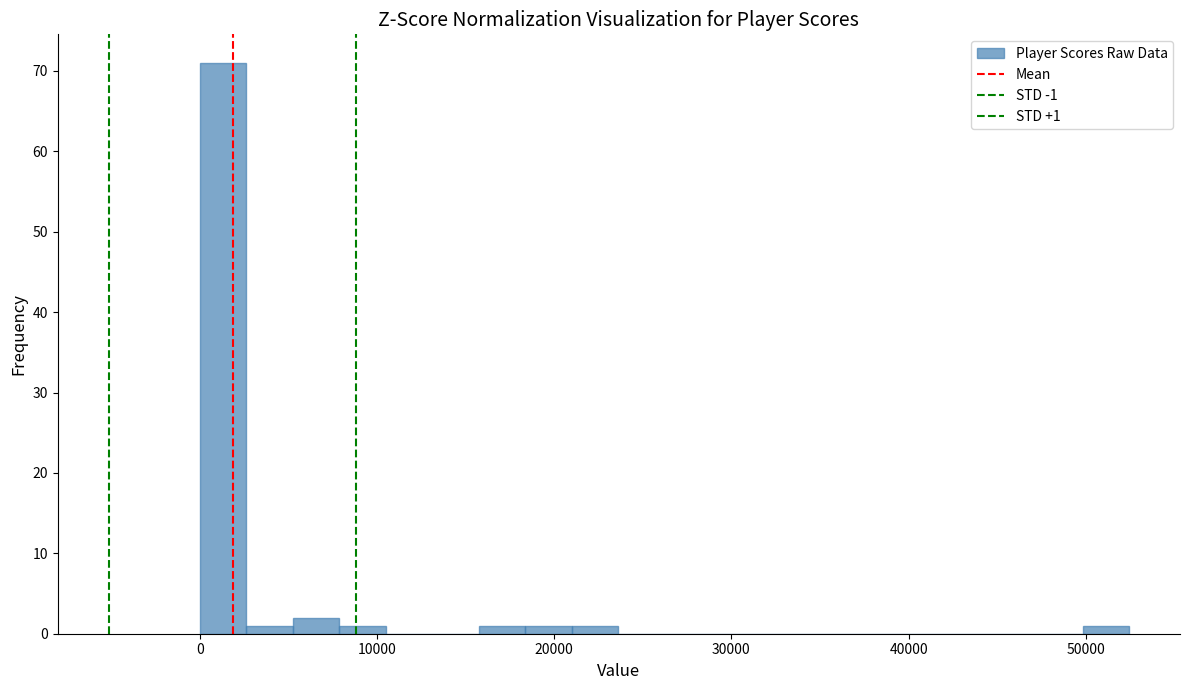

Read against the x-axis, roughly where is the centre of the tallest bar?

1000